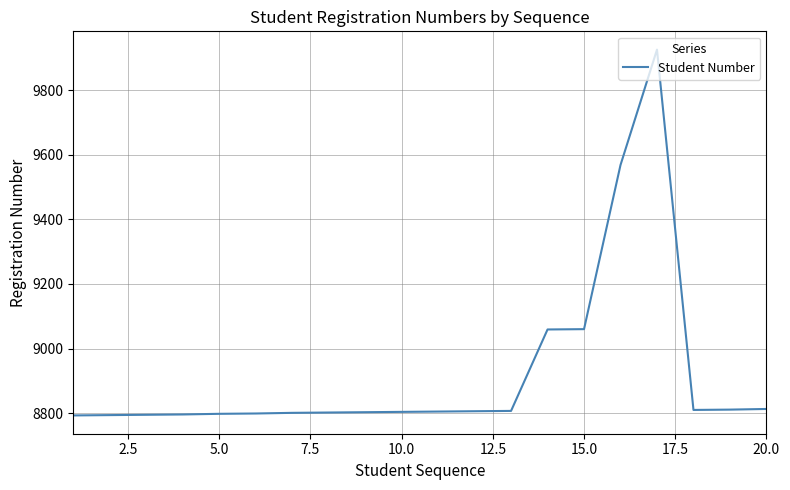

What is the maximum value shown in the chart?

9925